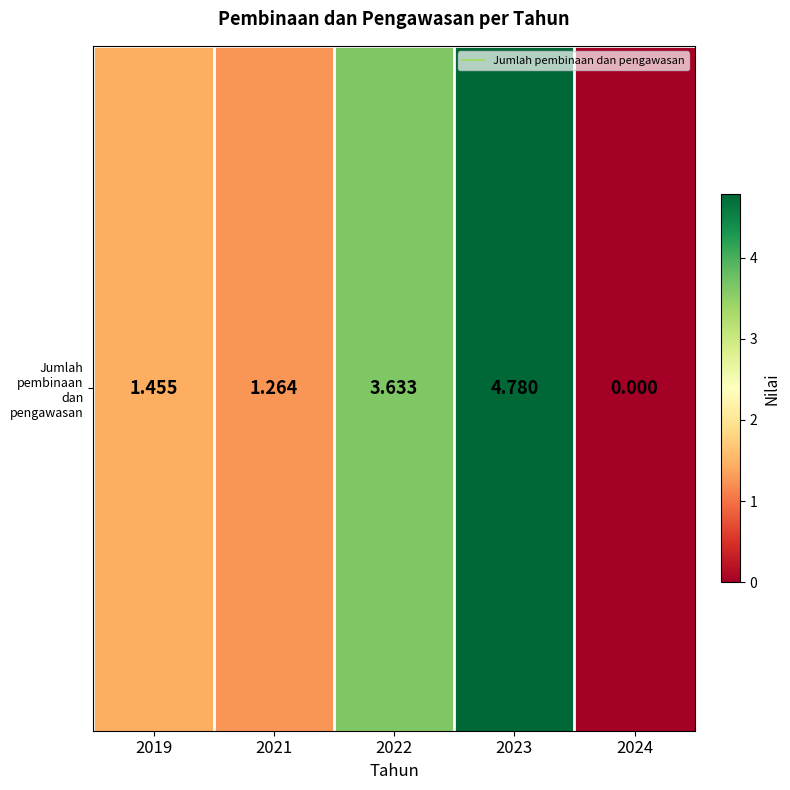

Count the number of categories in the chart.

5